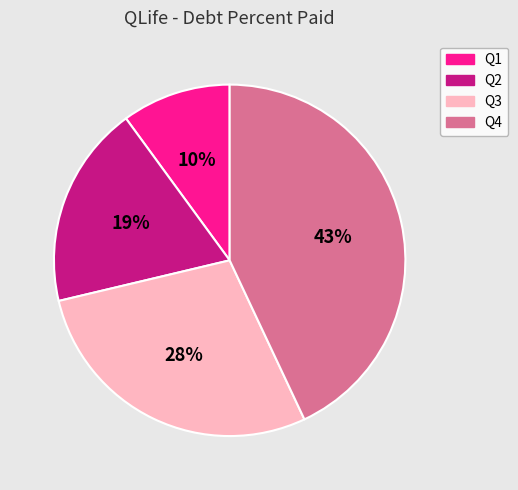

To the nearest percent, what is the difference between the largest and smallest slice percentages?

33%